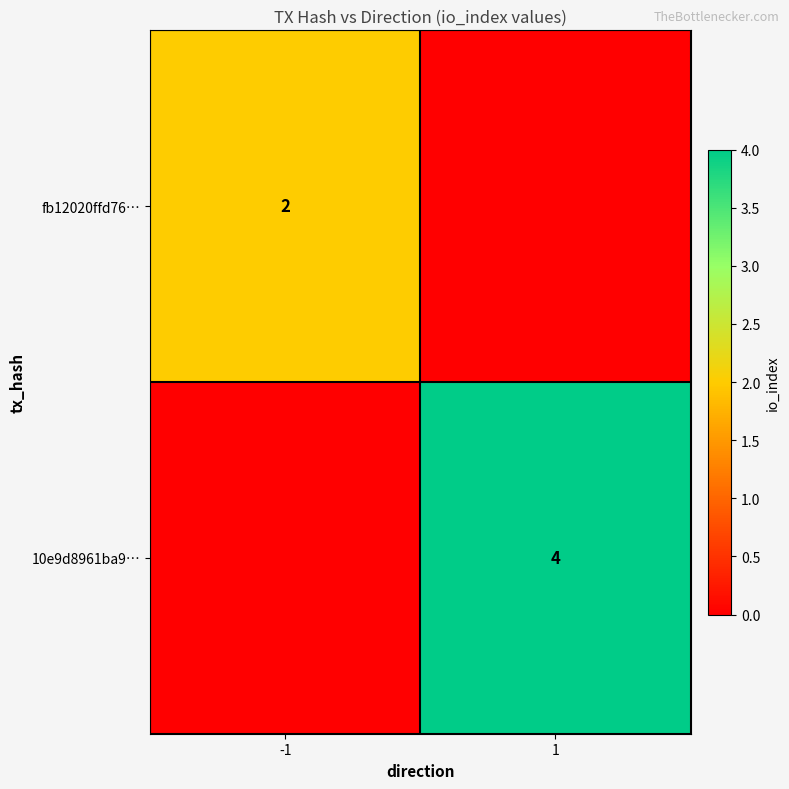

The value of fb12020ffd76… at -1 is 4. True or false?

False